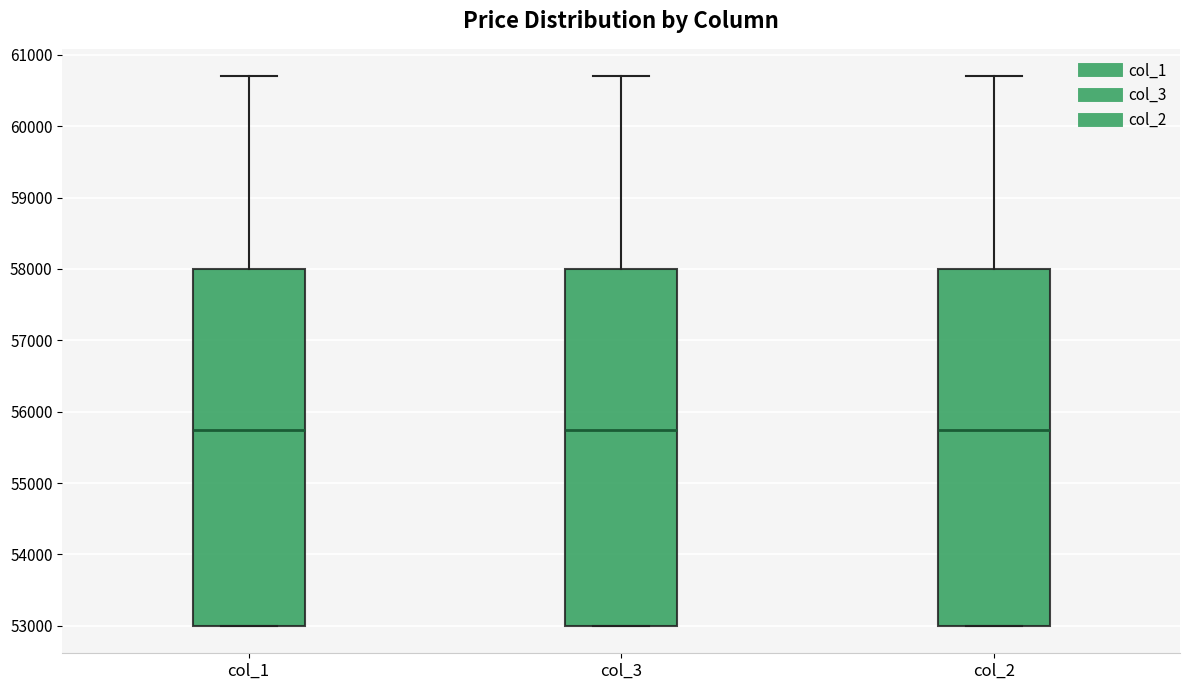

Where is the lower edge of the box for col_1 on the y-axis? The values are not printed on the chart, so give them approximately, as read against the axis.

53000